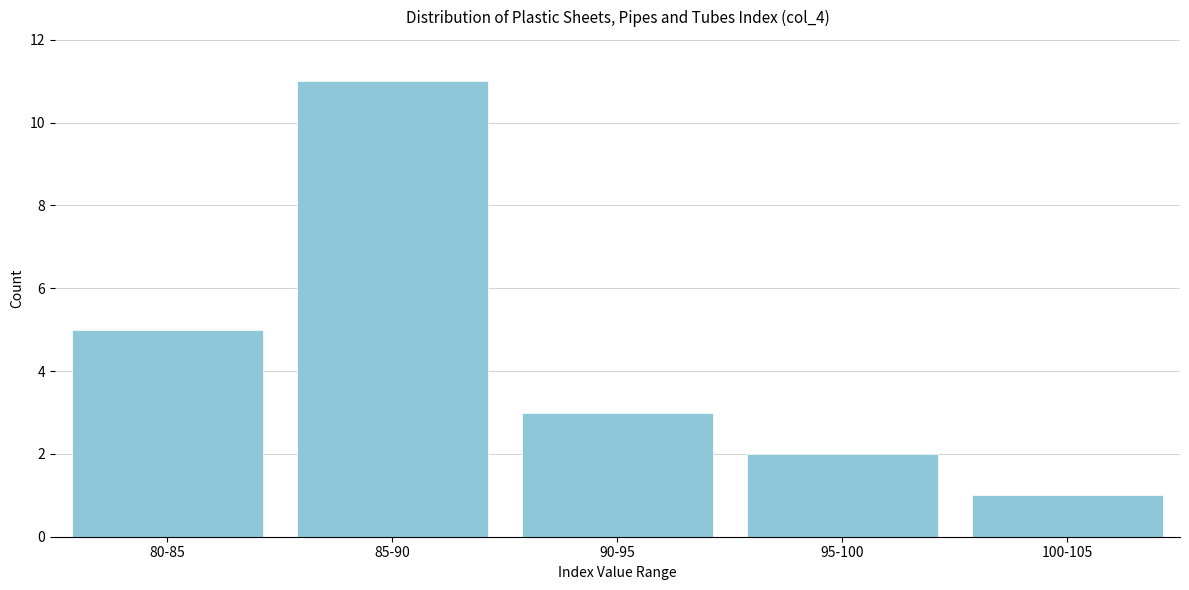

Reading left to right, list all the values displayed in this chart.

5	11	3	2	1